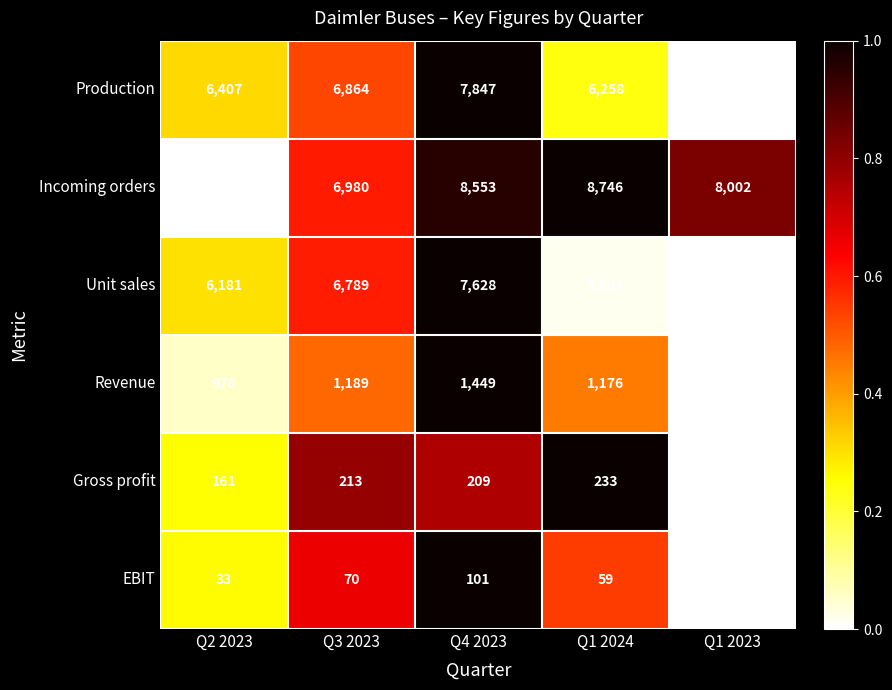

What is the greatest value displayed?

8746